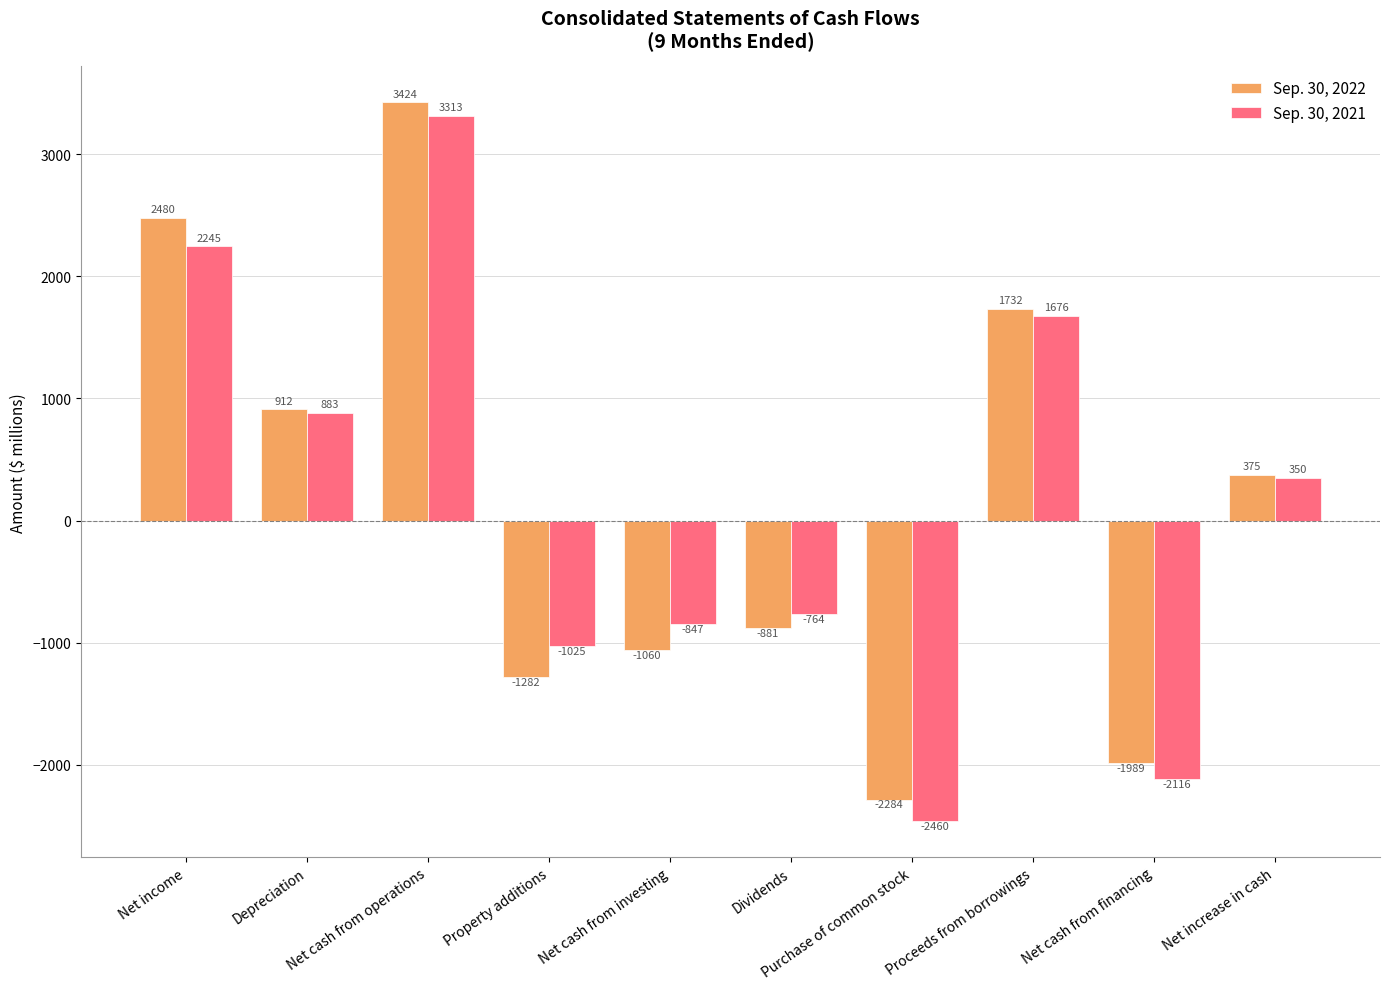

Rank the categories by Sep. 30, 2021 value from lowest to highest.

Purchase of common stock, Net cash from financing, Property additions, Net cash from investing, Dividends, Net increase in cash, Depreciation, Proceeds from borrowings, Net income, Net cash from operations